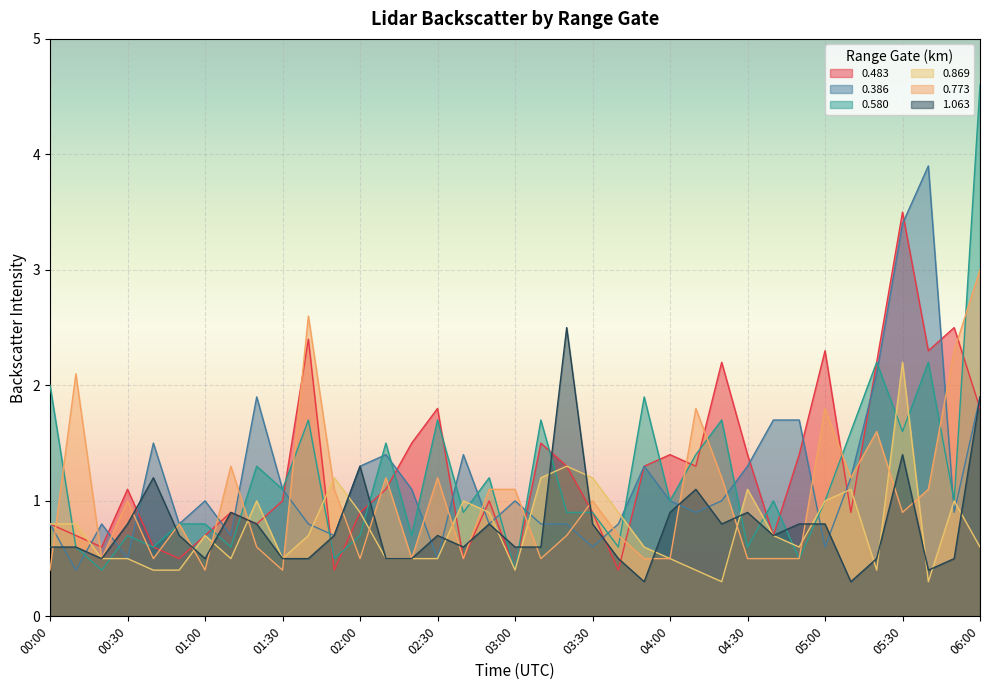

Is the value of 0.580 at 02:00 greater than the value of 1.063 at 01:20?

No